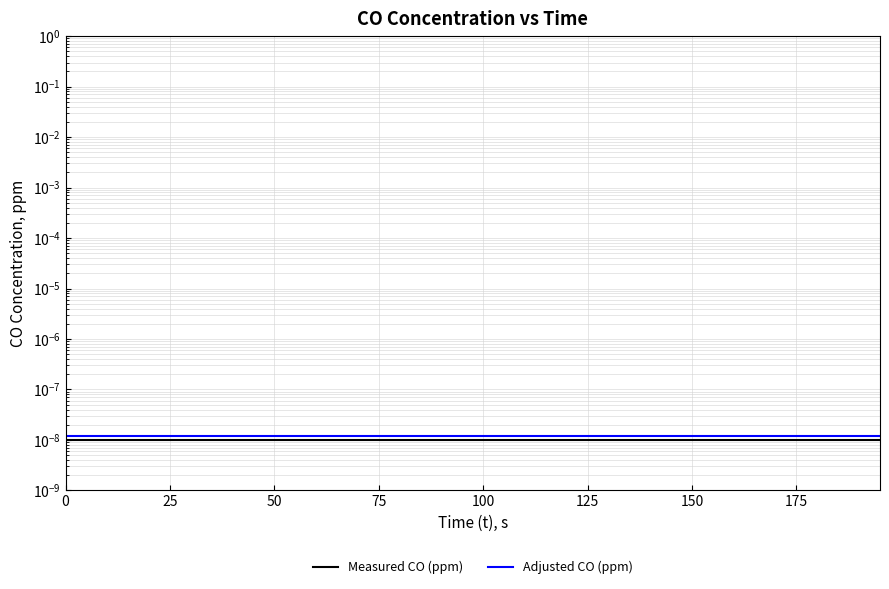

The Measured CO (ppm) series shows 0.0 at 0. True or false?

False